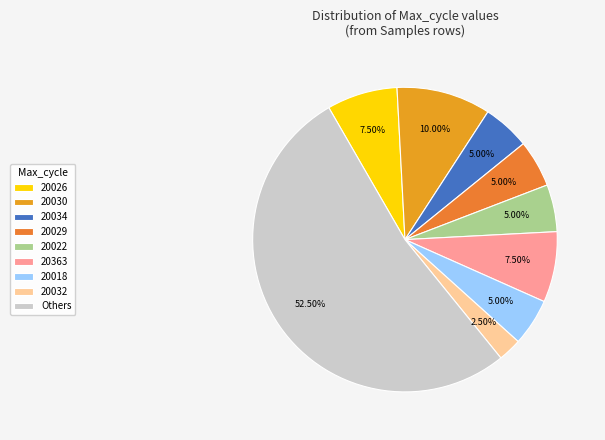

What is the largest slice in the pie chart?

Others